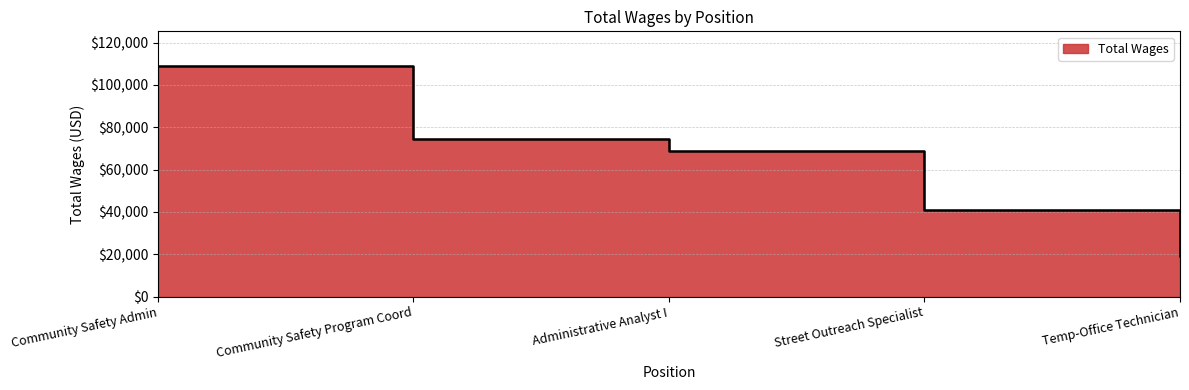

Approximately how many times larger is the value at Street Outreach Specialist compared to Community Safety Program Coord?

0.6